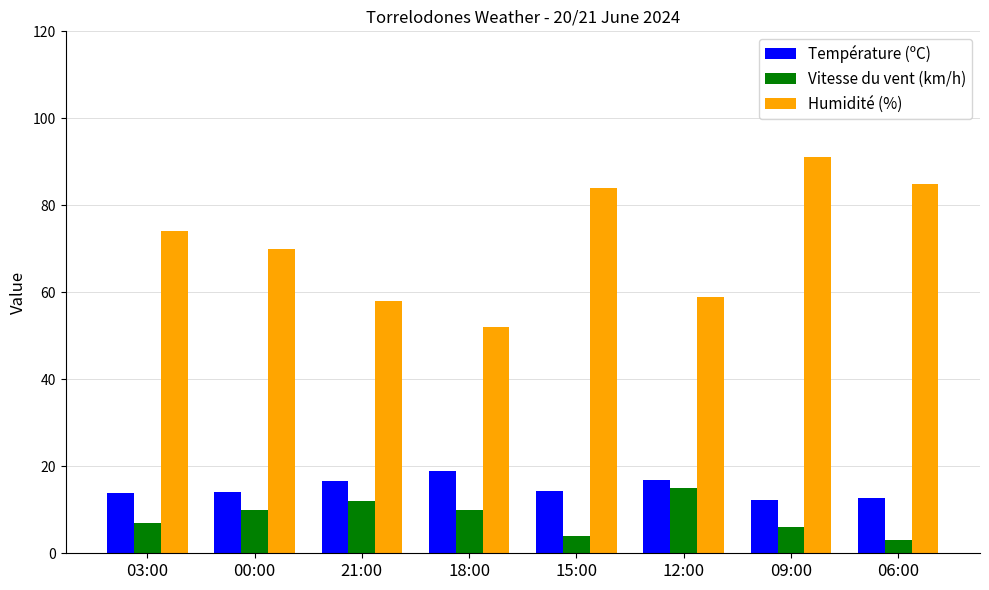

What is the difference between the maximum and minimum values in the Température (ºC) series?

6.7